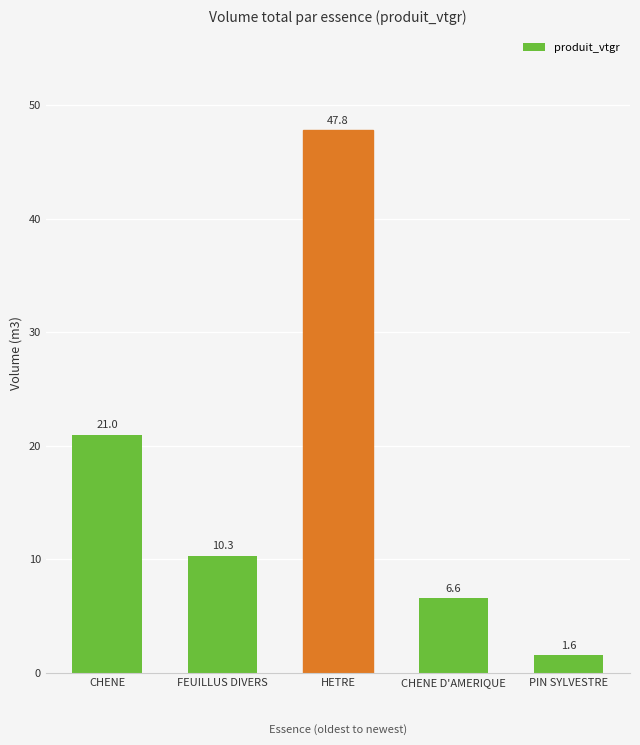

List the labels in order of value, smallest first.

PIN SYLVESTRE, CHENE D'AMERIQUE, FEUILLUS DIVERS, CHENE, HETRE